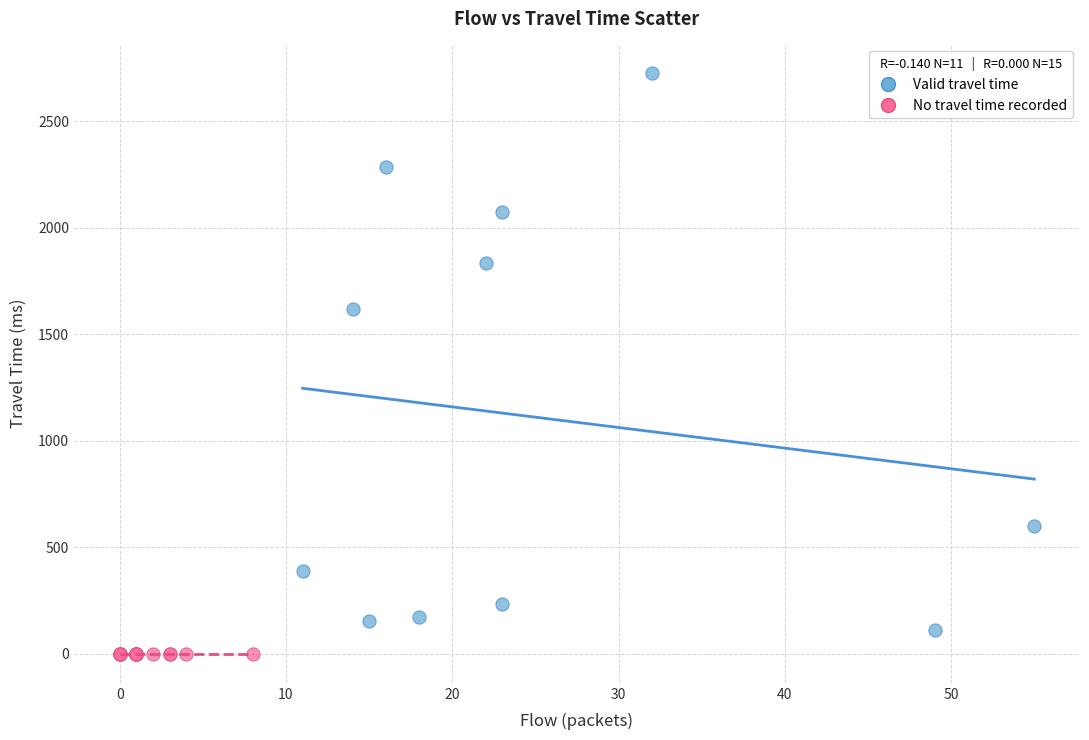

Which series contains the highest Y value?

Valid travel time